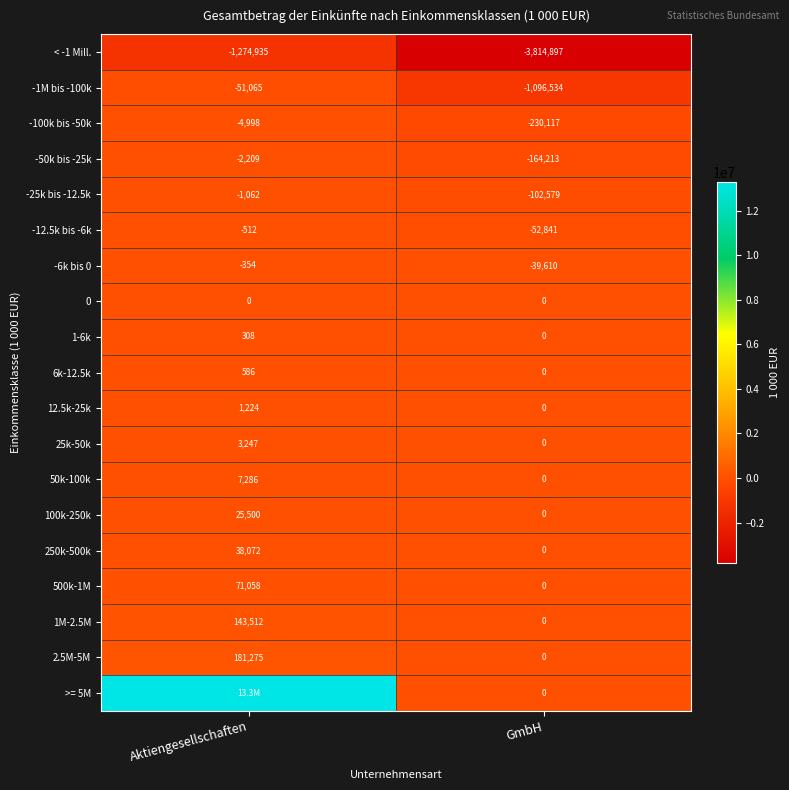

How many 12.5k-25k values are between 0 and 1224?

2